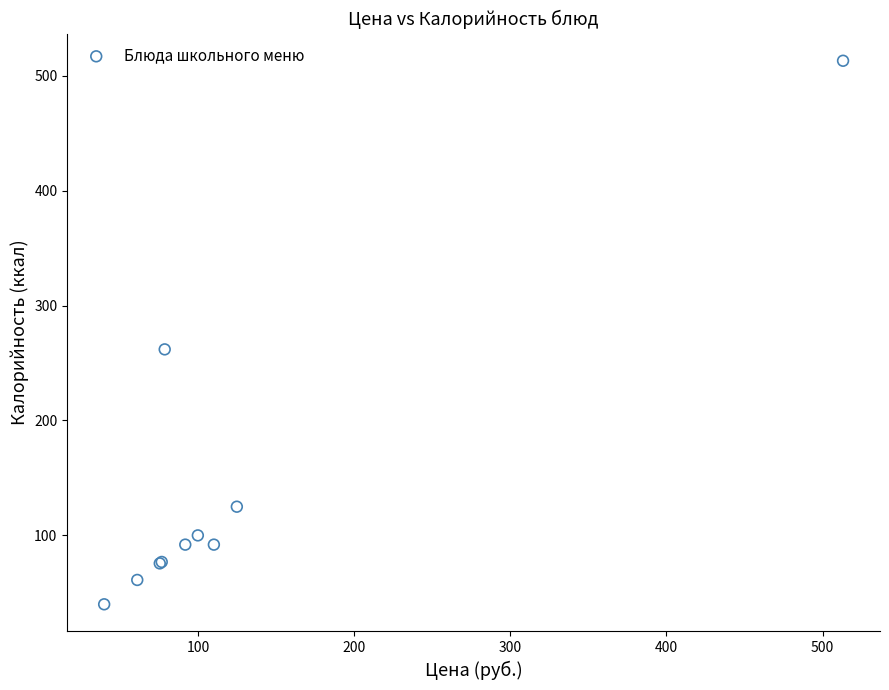

What Y value in the scatter plot is closest to 276?

261.9